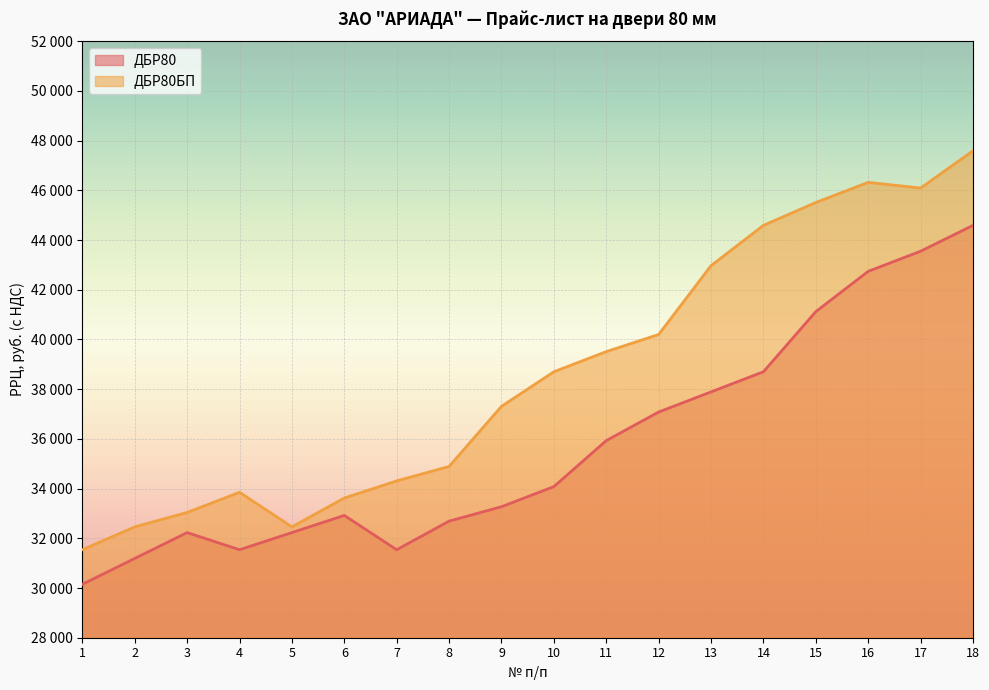

What is the difference between the maximum and minimum values in the ДБР80БП series?

16050